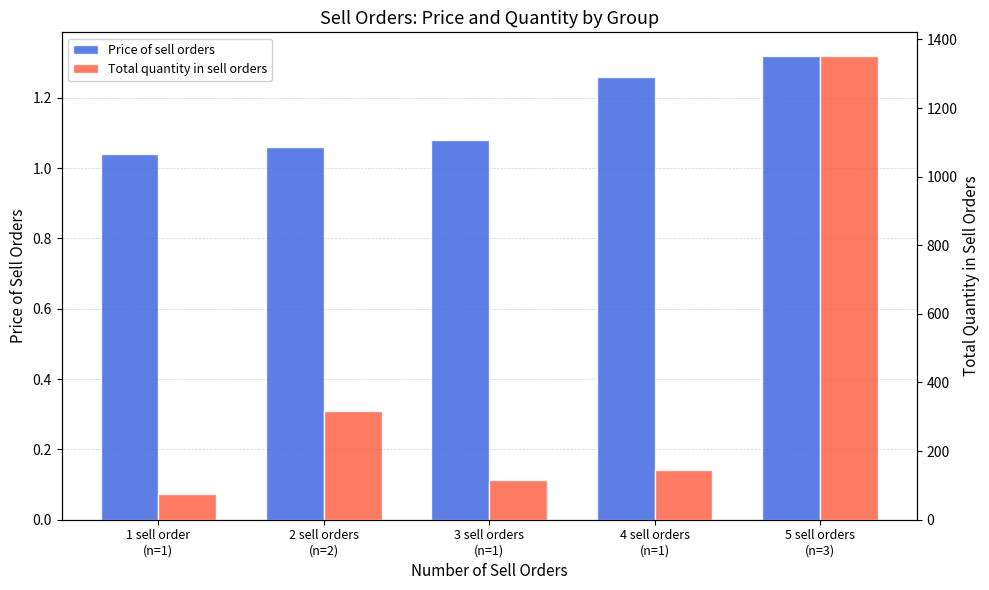

What are all the series names shown in the legend?

Price of sell orders, Total quantity in sell orders